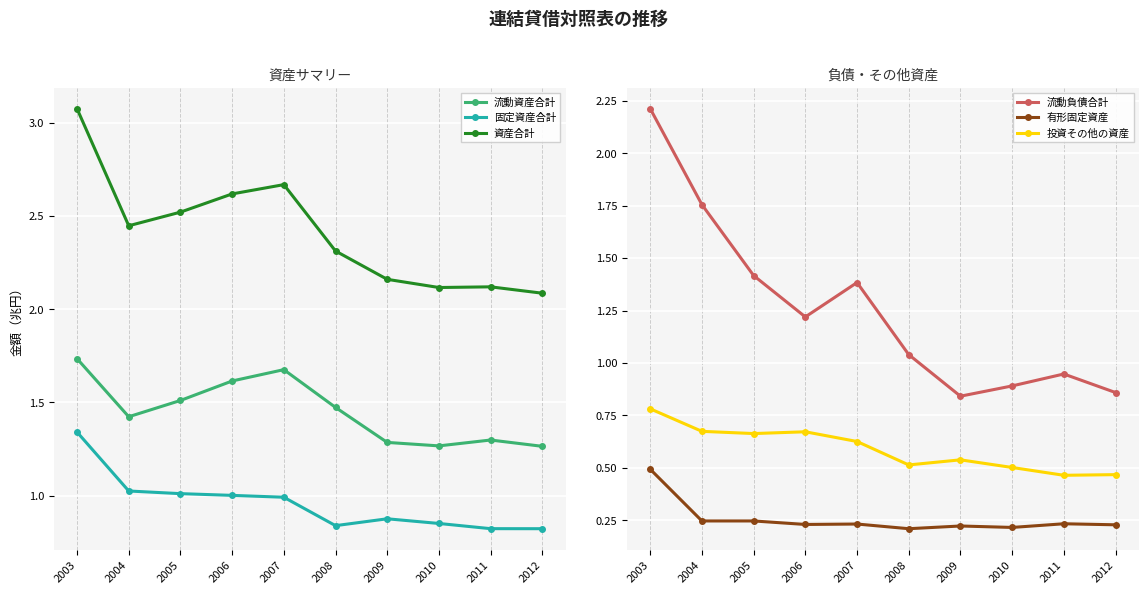

At which label does 固定資産合計 reach its peak?

2003